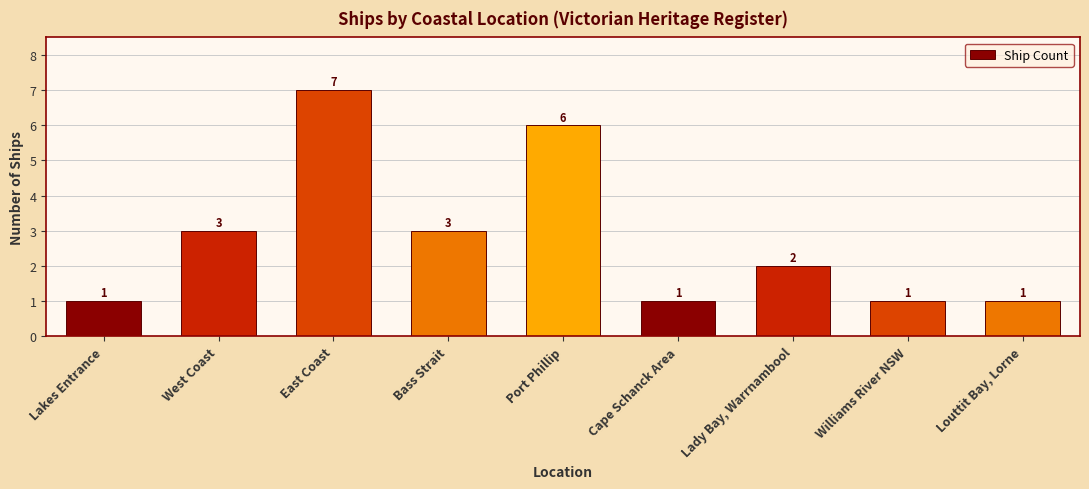

Does the chart contain stacked bars?

No